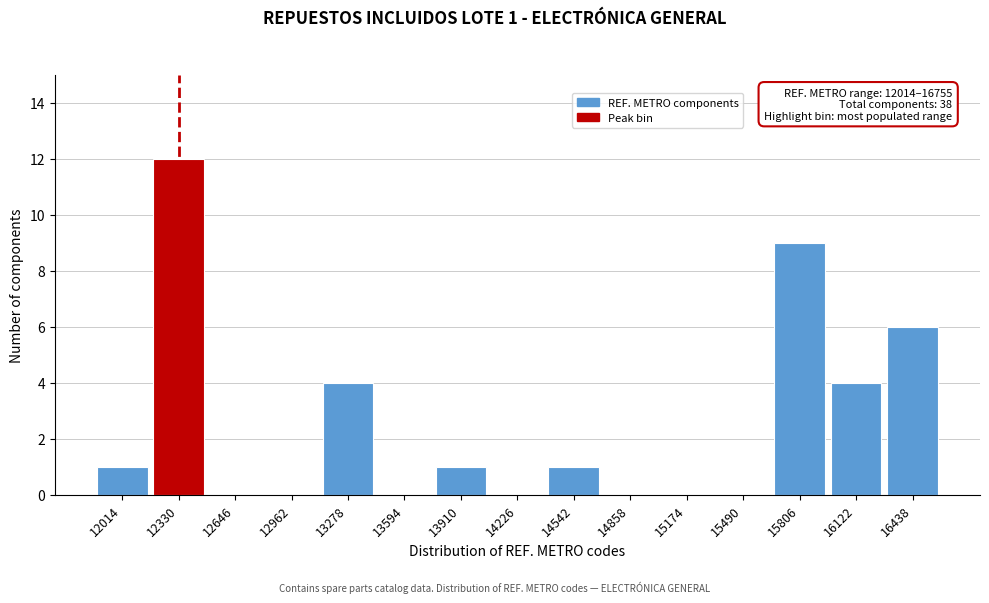

Reading left to right, transcribe all the data shown in this chart.

12014=1	12330=12	12646=0	12962=0	13278=4	13594=0	13910=1	14226=0	14542=1	14858=0	15174=0	15490=0	15806=9	16122=4	16438=6